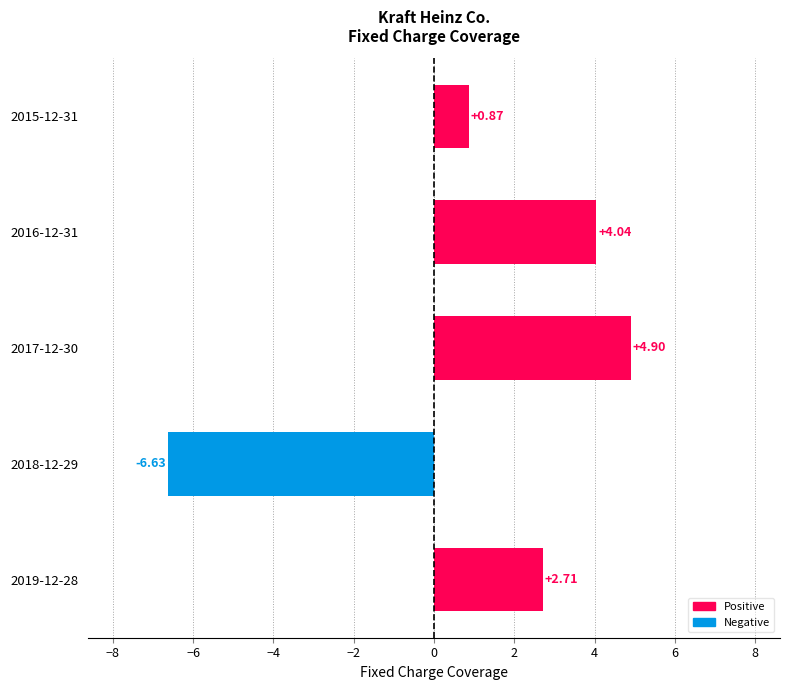

What is the sum of all values?

5.9